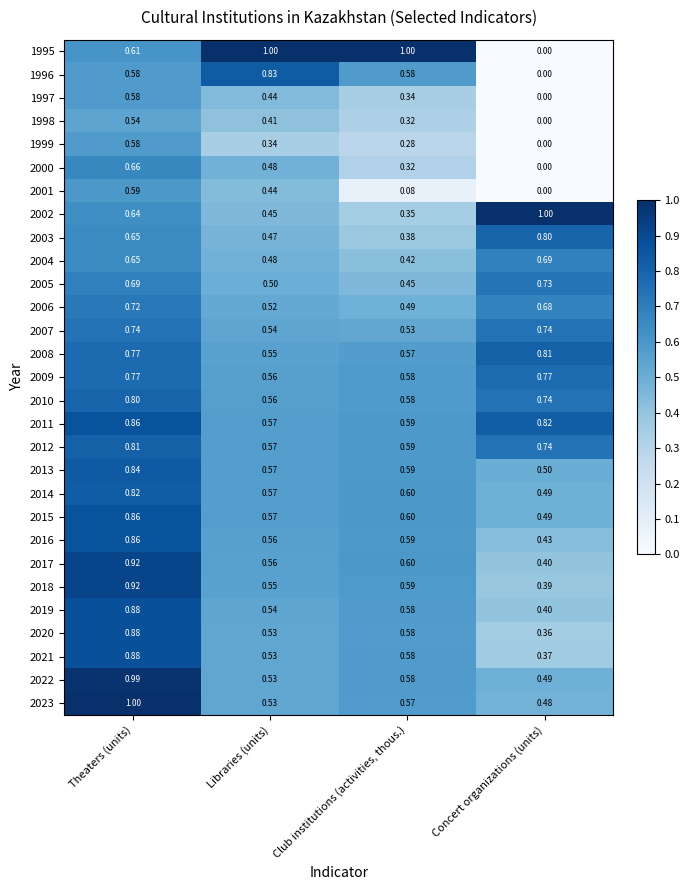

Which label corresponds to the smallest value in the chart?

Concert organizations (units)